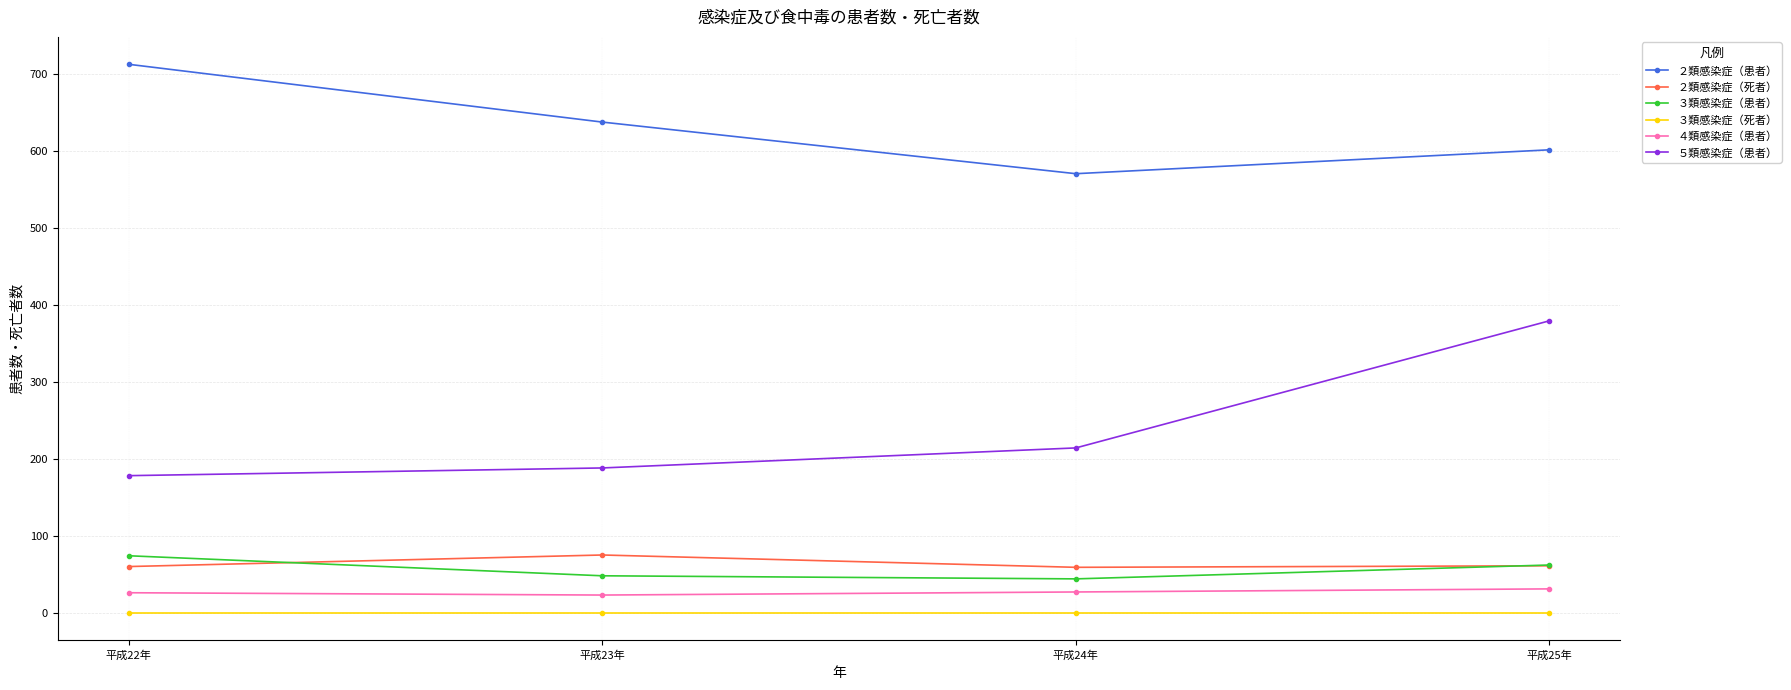

Where is the first local maximum for ２類感染症（死者）?

平成23年